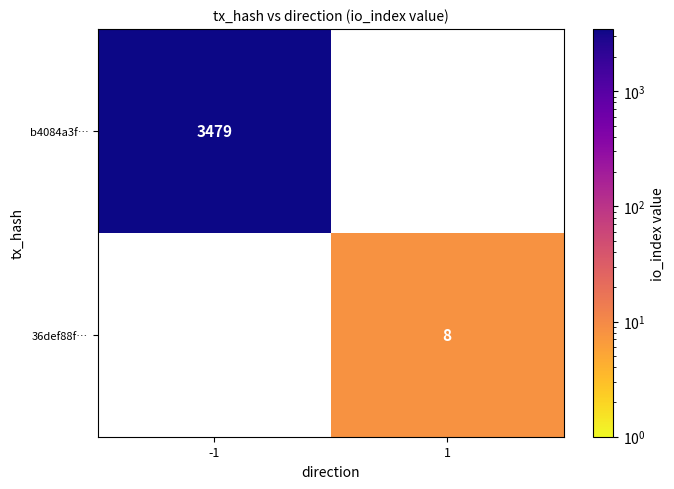

Is the value of 36def88f… at 1 greater than the value of b4084a3f… at -1?

No